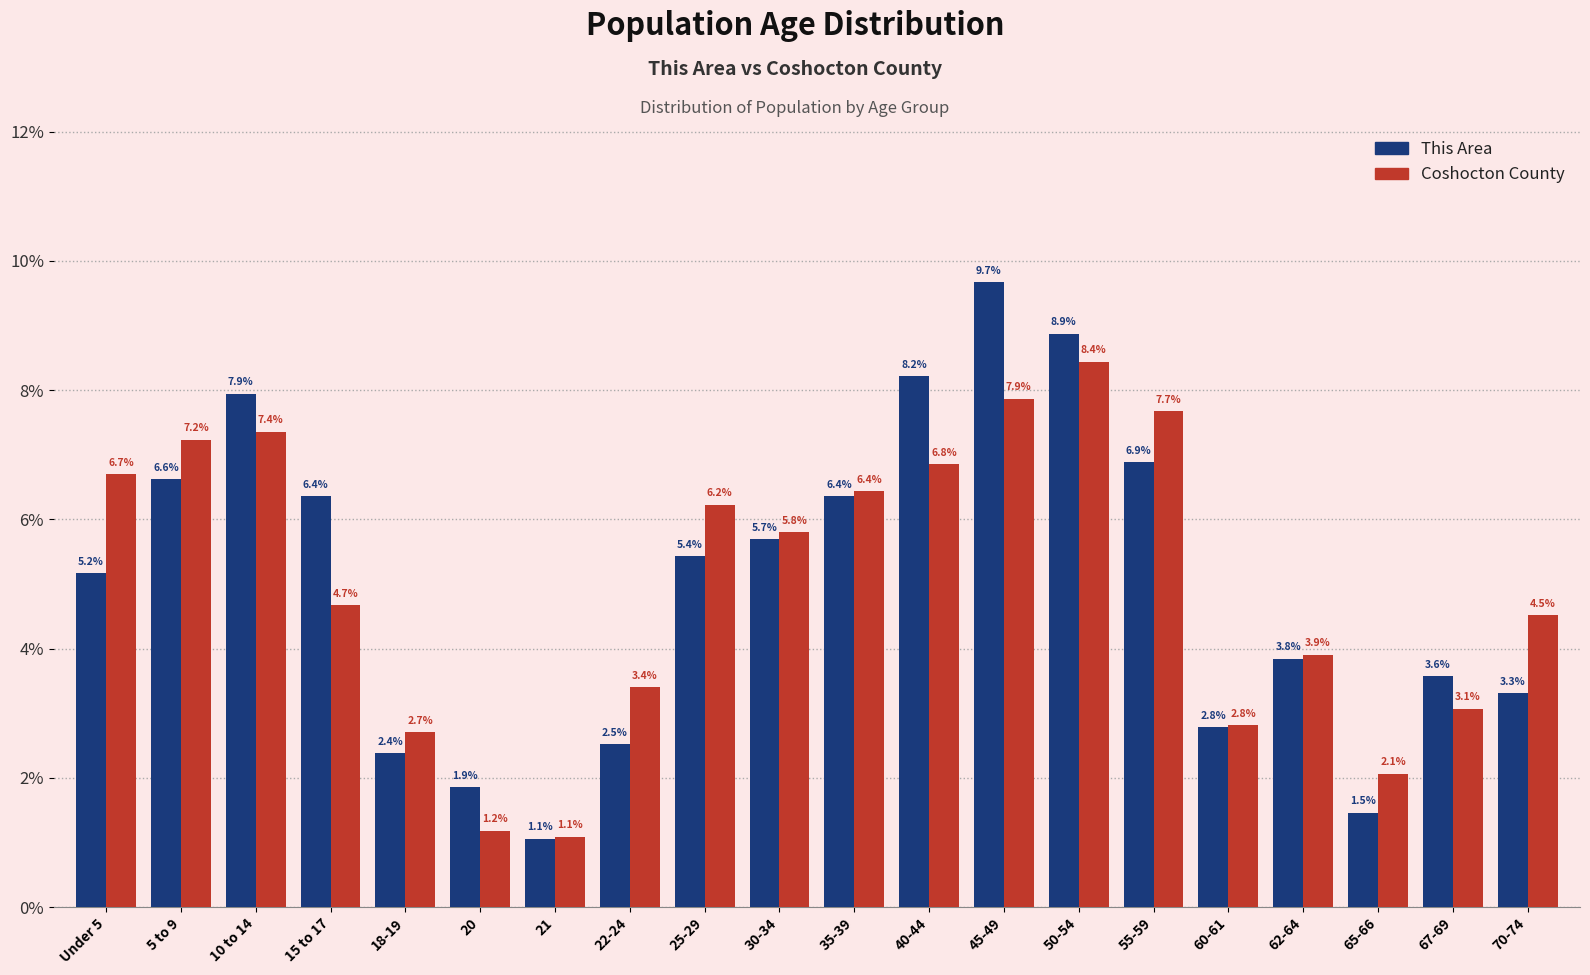

Reading right to left, what are all the values shown in this chart?

This Area: 3.3	3.6	1.5	3.8	2.8	6.9	8.9	9.7	8.2	6.4	5.7	5.4	2.5	1.1	1.9	2.4	6.4	7.9	6.6	5.2
Coshocton County: 4.5	3.1	2.1	3.9	2.8	7.7	8.4	7.9	6.8	6.4	5.8	6.2	3.4	1.1	1.2	2.7	4.7	7.4	7.2	6.7